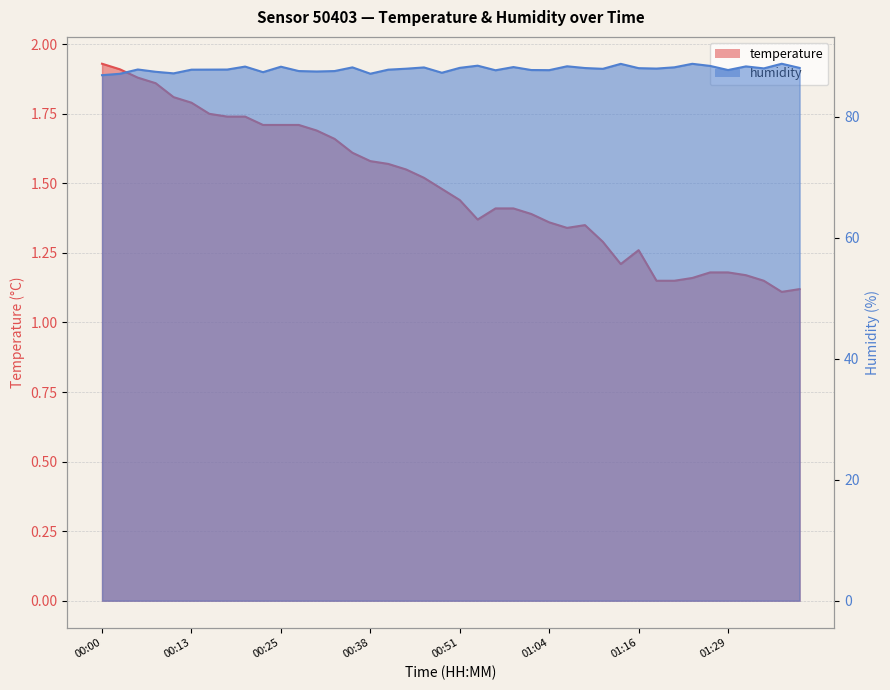

Which series has the widest spread of values?

humidity